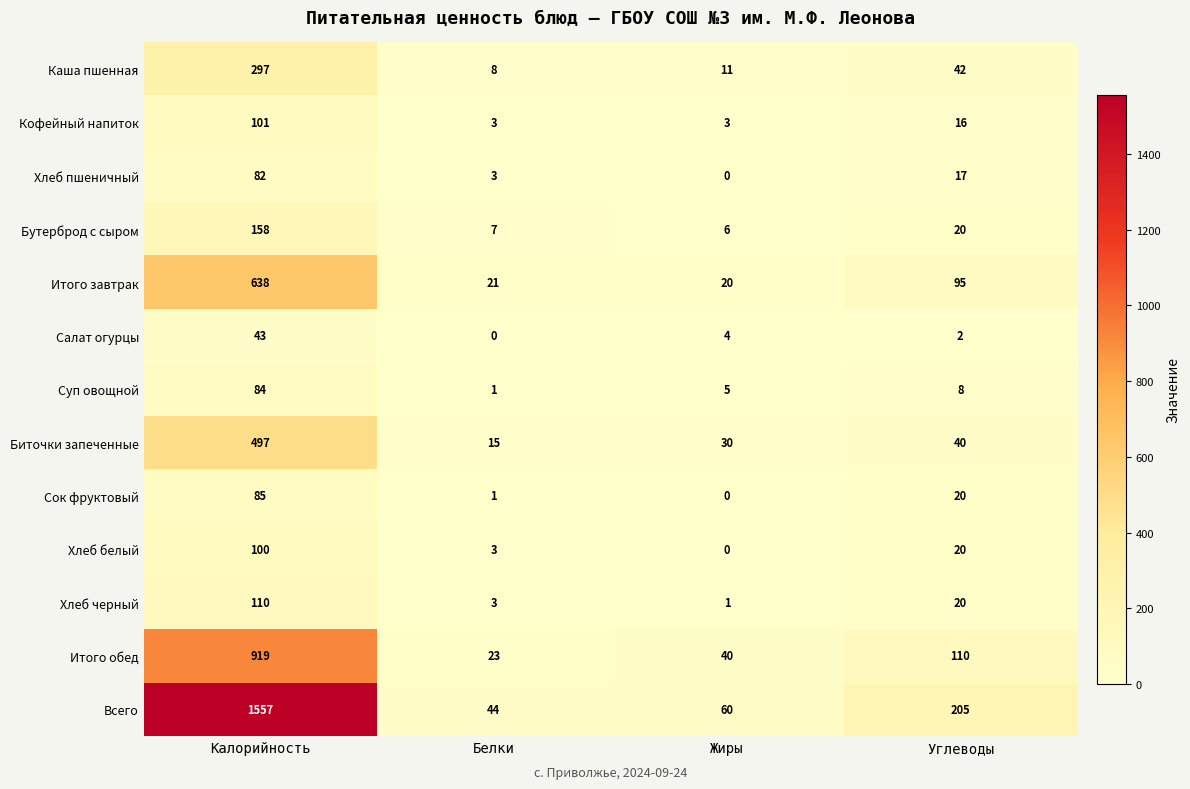

What is the difference between the maximum and second lowest values in the Биточки запеченные series?

467